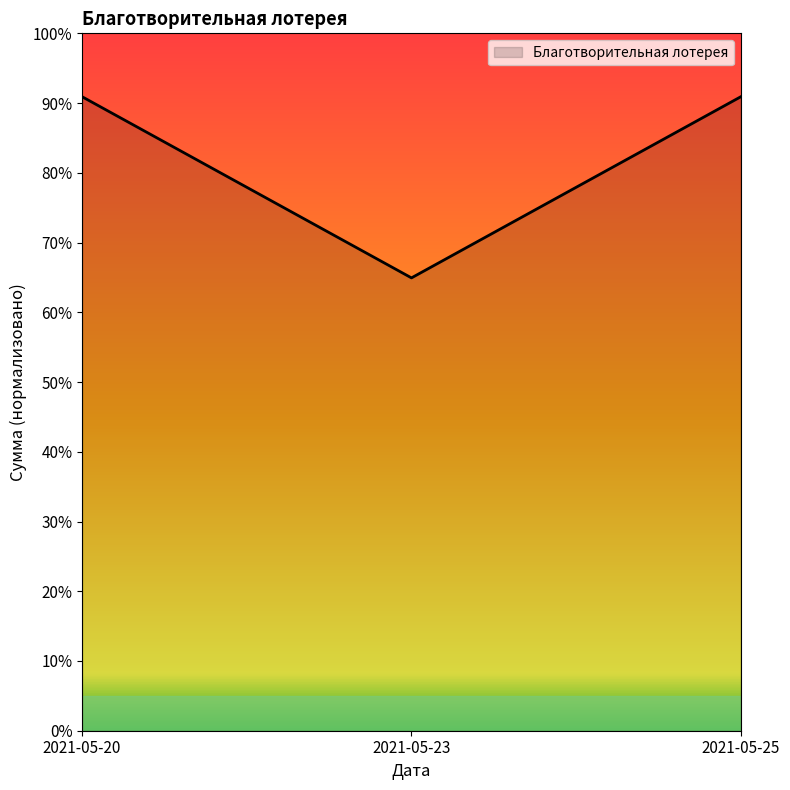

The chart shows a value of 0.6 at 2021-05-23. True or false?

True